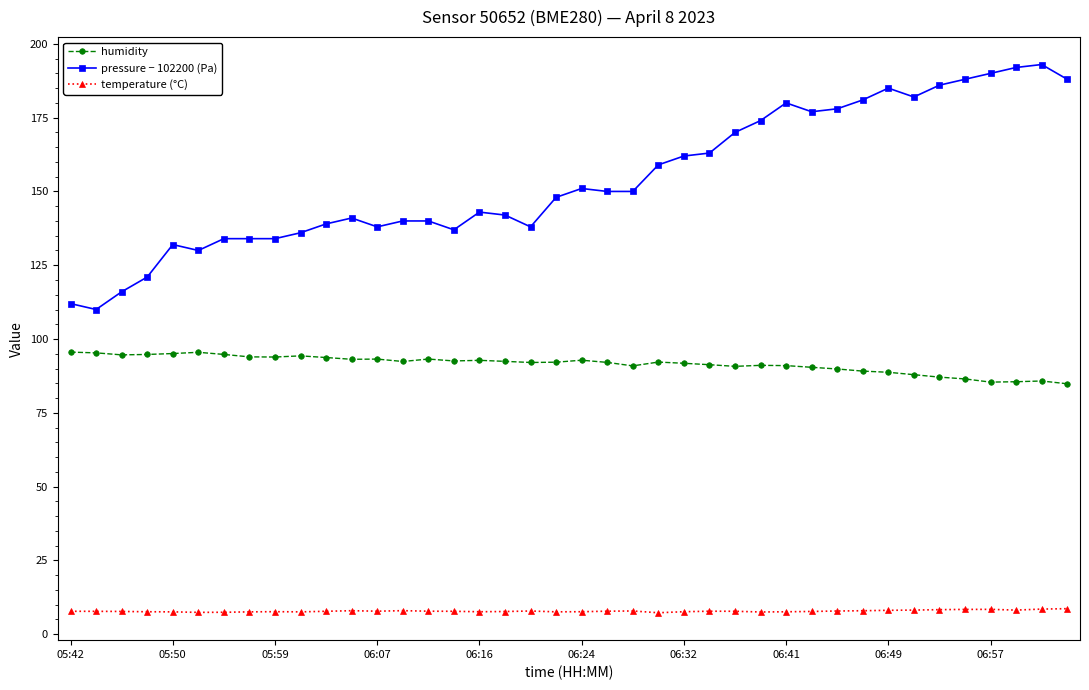

List the series in order of their overall mean, lowest first.

temperature (°C), humidity, pressure − 102200 (Pa)